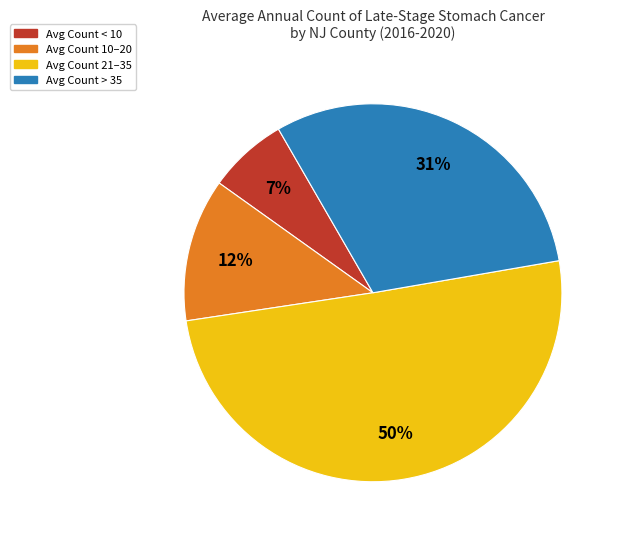

How many slices are in this pie chart?

4